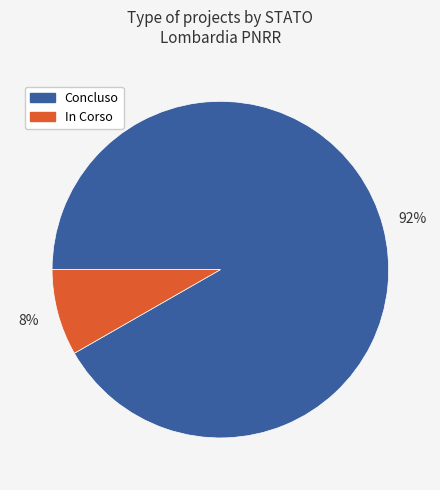

How many slices are in this pie chart?

2